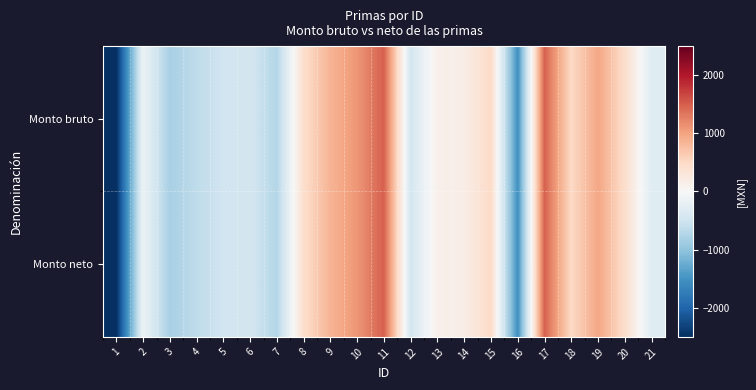

Reading left to right, list all the values displayed in this chart.

Monto bruto: 1=-2493.0	2=-147.5	3=-818.5	4=-636.1	5=-489.4	6=-448.1	7=-728.4	8=433.9	9=856.3	10=1095.8	11=1482.0	12=-442.6	13=126.4	14=173.4	15=477.2	16=-1524.2	17=1481.9	18=492.2	19=970.1	20=440.3	21=-301.4
Monto neto: 1=-2493.0	2=-147.5	3=-818.5	4=-636.1	5=-489.4	6=-448.1	7=-728.4	8=433.9	9=856.3	10=1095.8	11=1482.0	12=-442.6	13=126.4	14=173.4	15=477.2	16=-1524.2	17=1481.9	18=492.2	19=970.1	20=440.3	21=-301.4